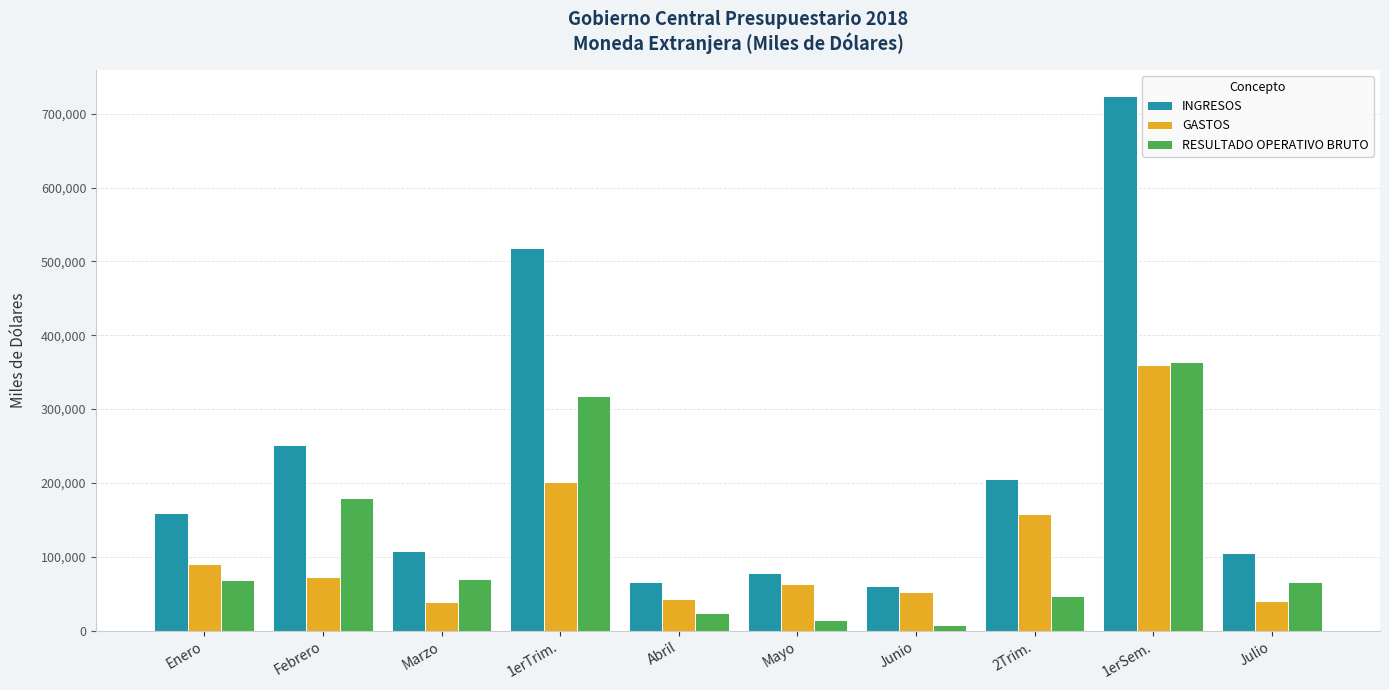

Rank the series at Febrero from lowest to highest value.

GASTOS, RESULTADO OPERATIVO BRUTO, INGRESOS